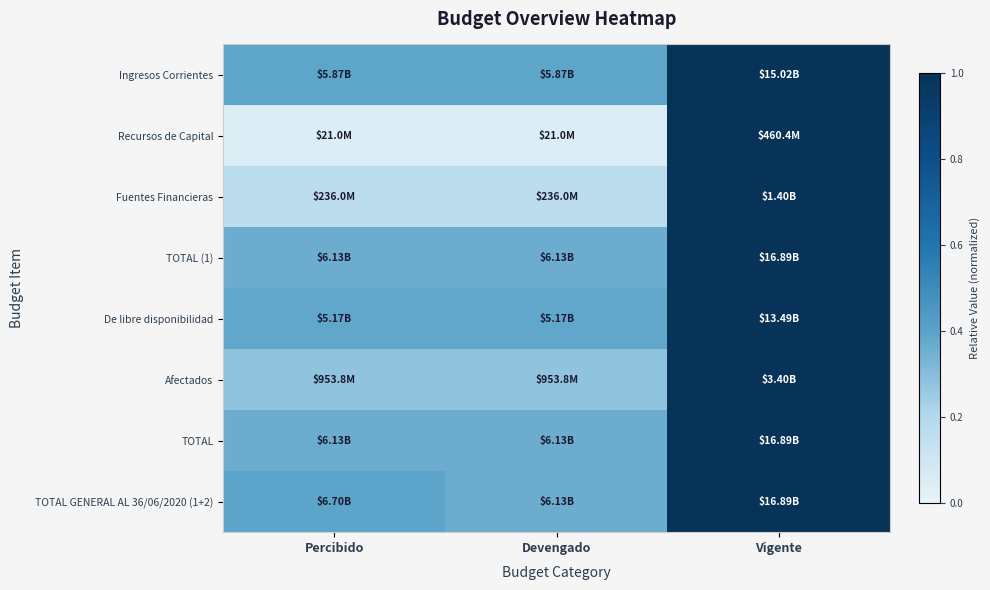

Reading left to right, extract all data points from this chart.

Ingresos Corrientes: Percibido=0.4	Devengado=0.4	Vigente=1.0
Recursos de Capital: Percibido=0.0	Devengado=0.0	Vigente=1.0
Fuentes Financieras: Percibido=0.2	Devengado=0.2	Vigente=1.0
TOTAL (1): Percibido=0.4	Devengado=0.4	Vigente=1.0
De libre disponibilidad: Percibido=0.4	Devengado=0.4	Vigente=1.0
Afectados: Percibido=0.3	Devengado=0.3	Vigente=1.0
TOTAL: Percibido=0.4	Devengado=0.4	Vigente=1.0
TOTAL GENERAL AL 36/06/2020 (1+2): Percibido=0.4	Devengado=0.4	Vigente=1.0